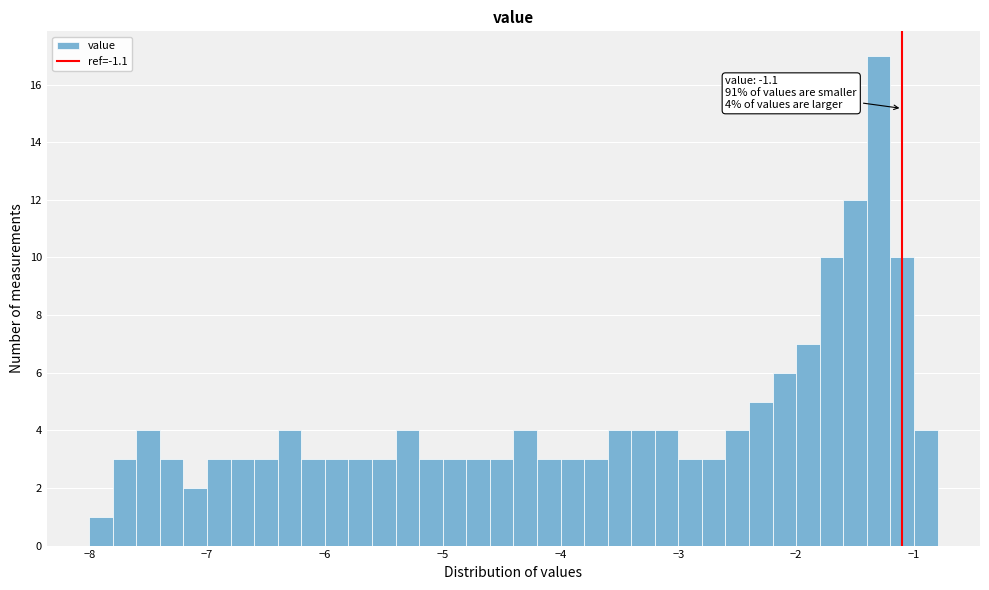

Around what value on the x-axis is the tallest bar? Give the approximate position of its centre, as read against the axis.

-1.3